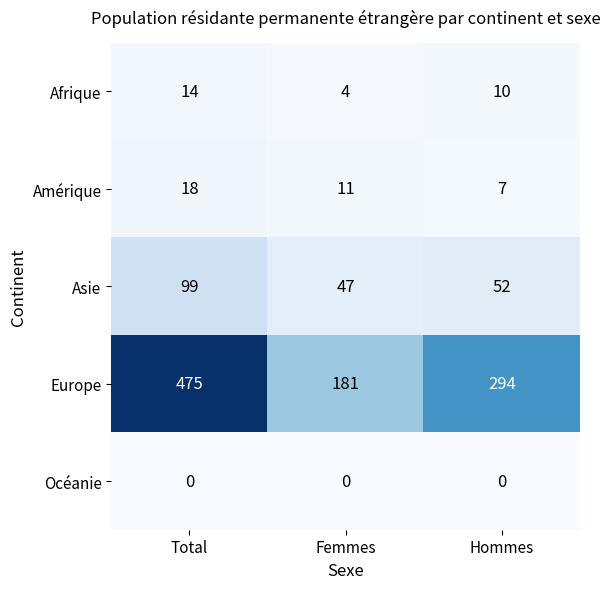

At Hommes, list the series in order from largest to smallest.

Europe, Asie, Afrique, Amérique, Océanie